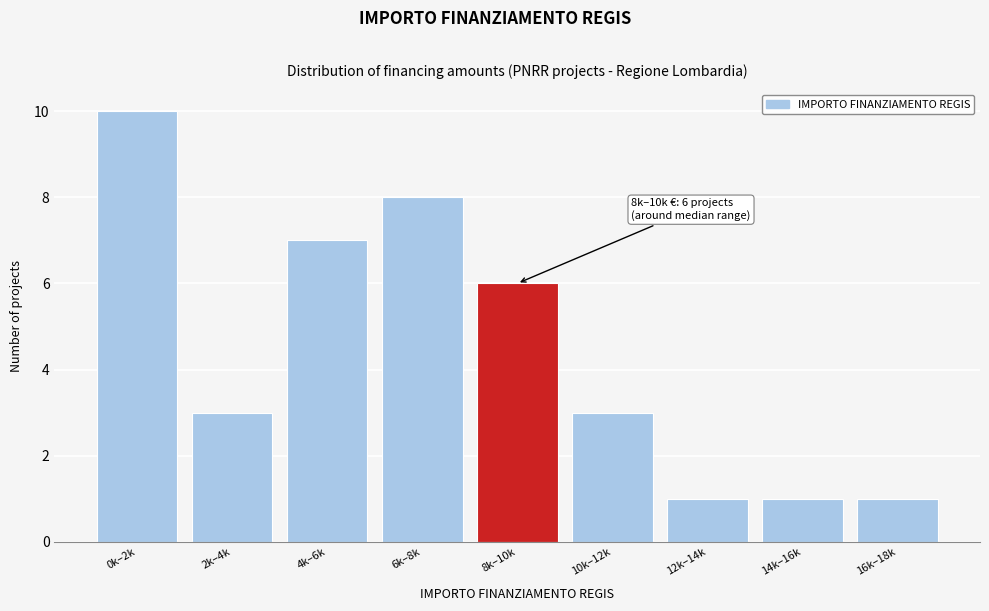

Reading left to right, what are all the values shown in this chart?

10	3	7	8	6	3	1	1	1